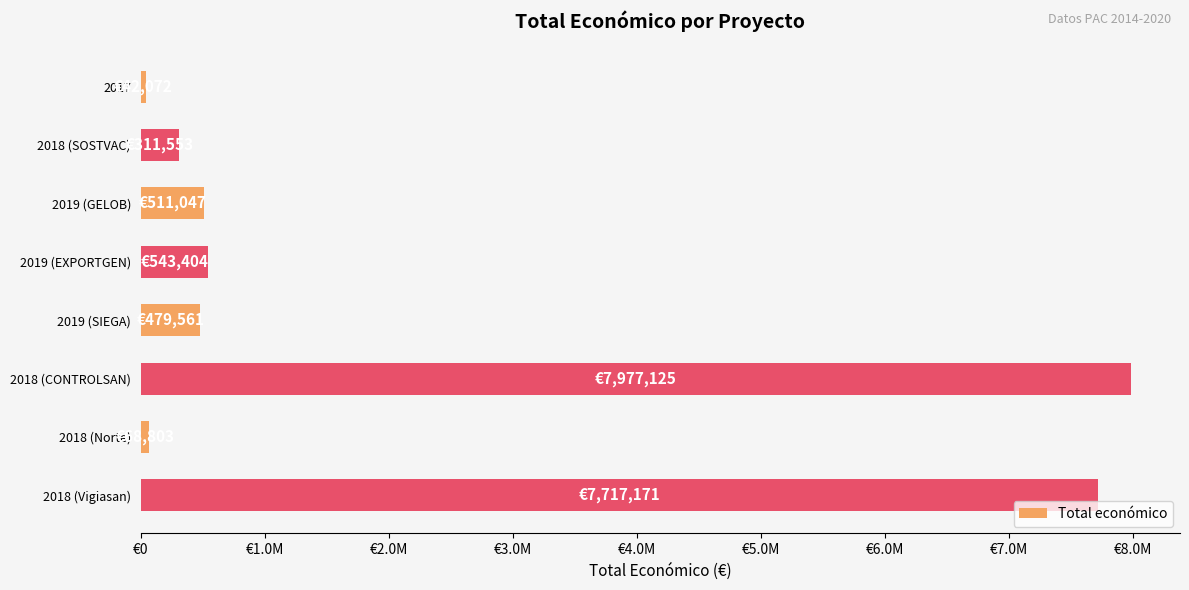

What is the sum of all values?

17650736